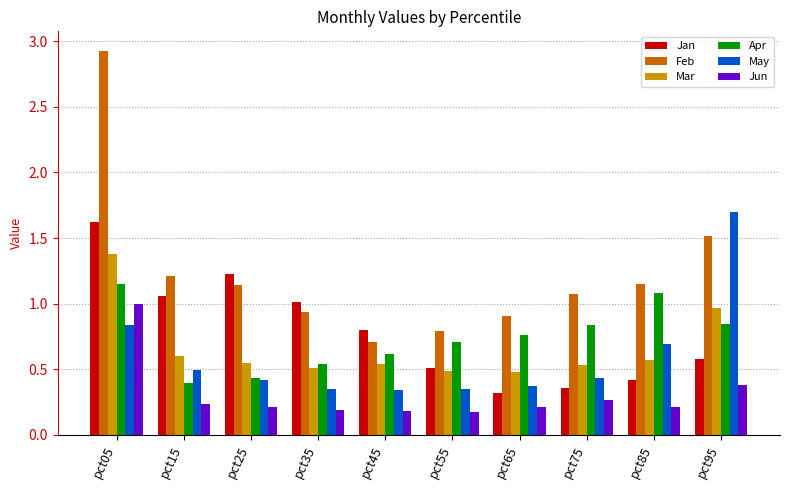

What is the greatest value displayed?

2.9